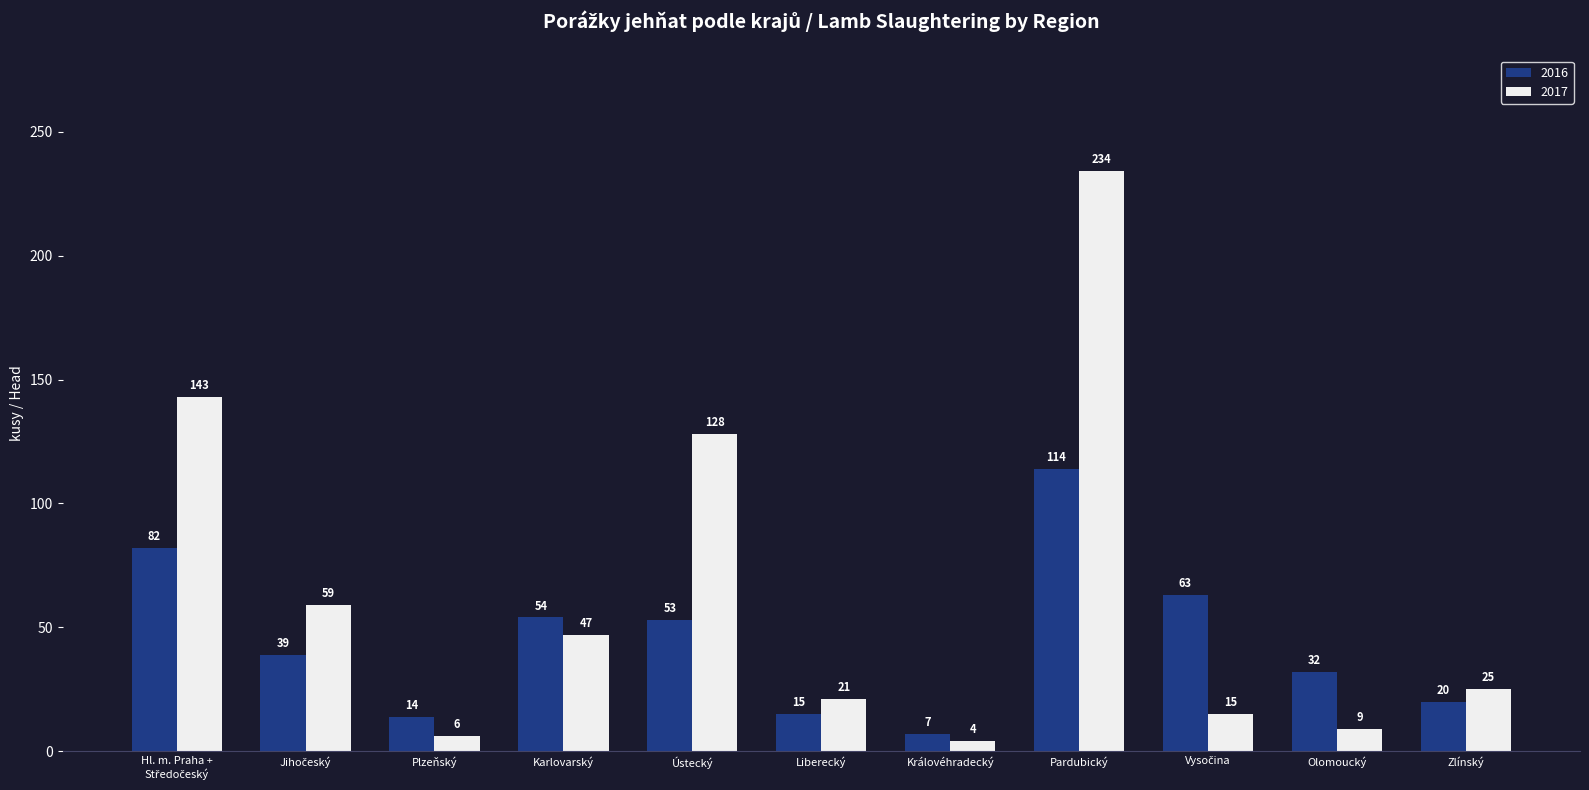

Count the number of data series in this chart.

2